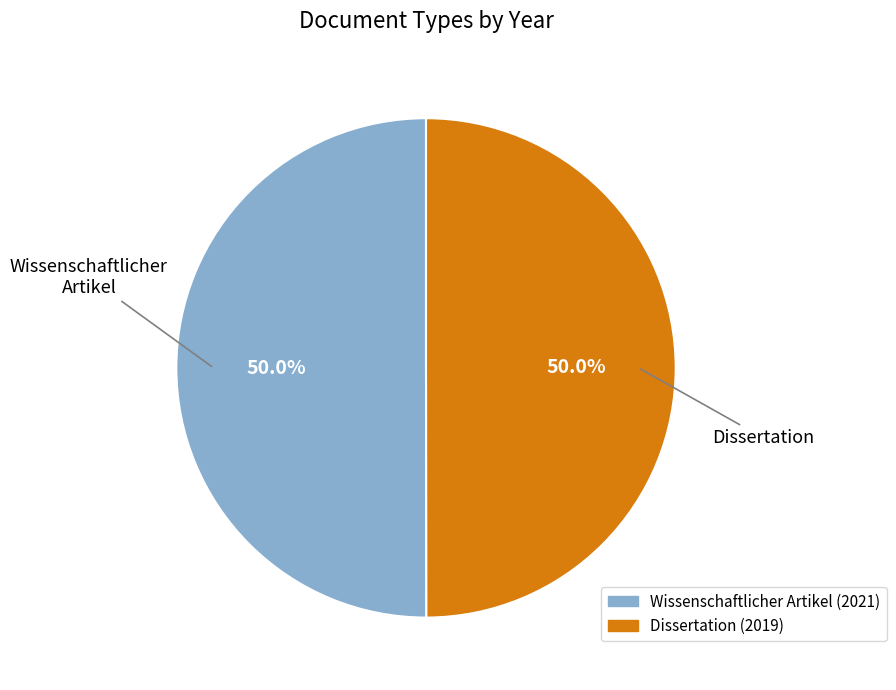

What is the ratio of the value at Dissertation (2019) to the value at Wissenschaftlicher Artikel (2021)?

1.0